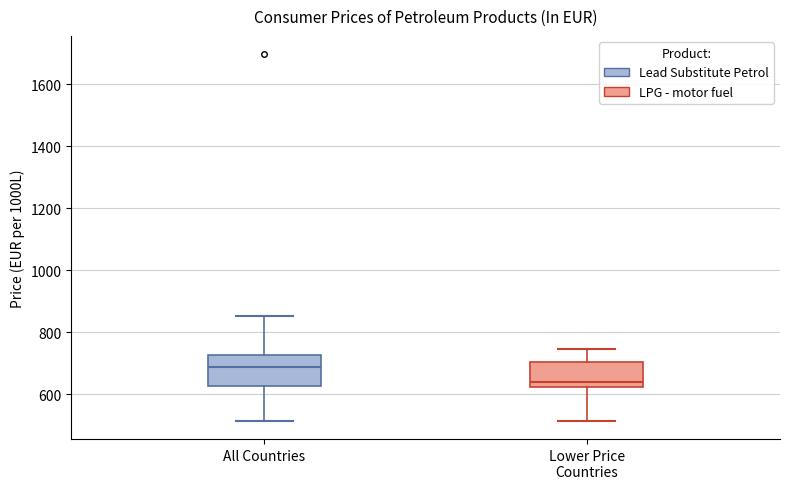

Which box is the tallest, from its lower edge to its upper edge?

All Countries